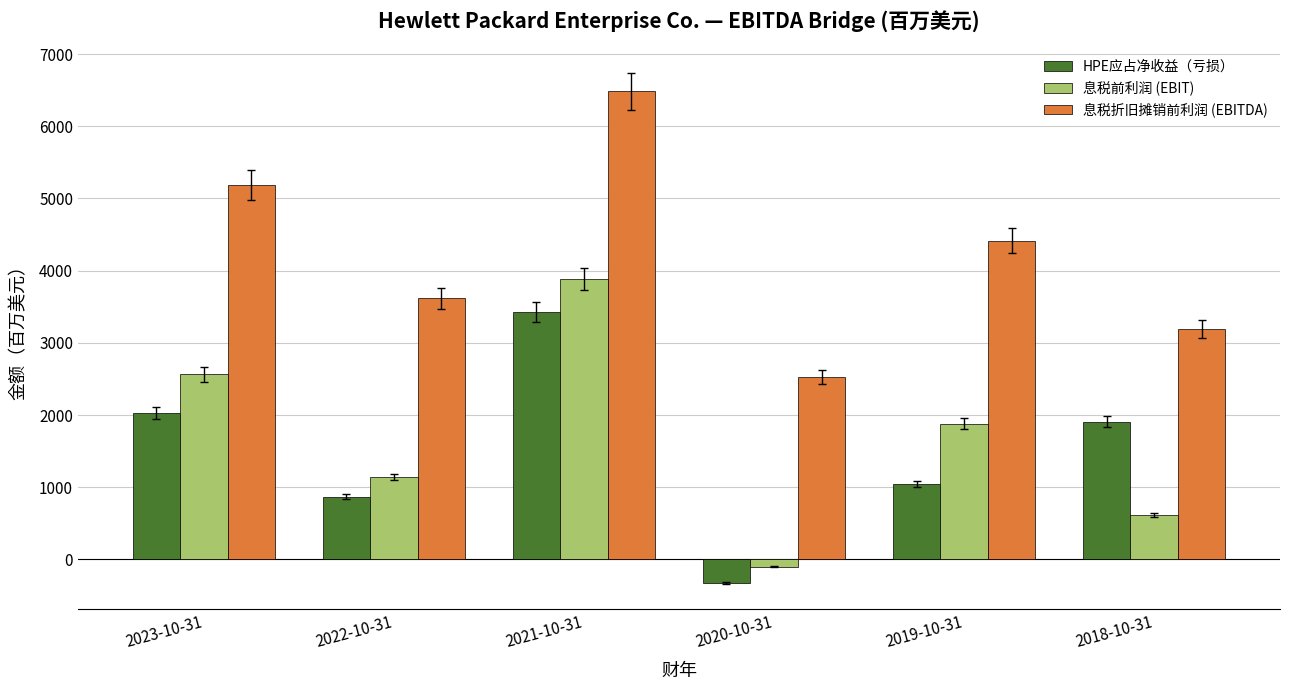

At which category is the sum across all series the highest?

2021-10-31